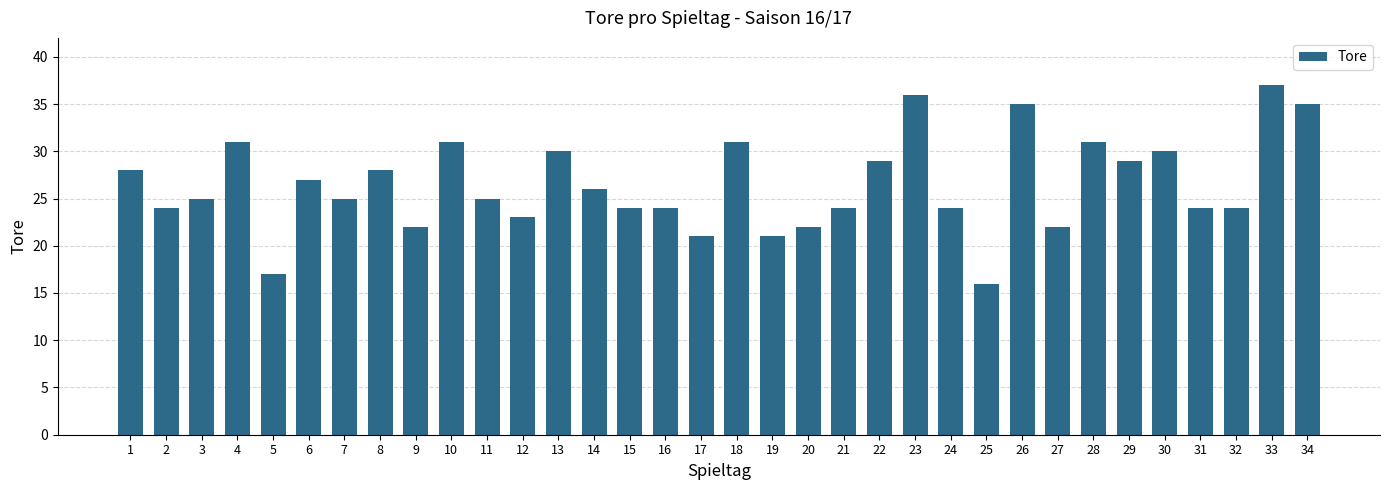

Is it true that the value at 33 is 37?

True